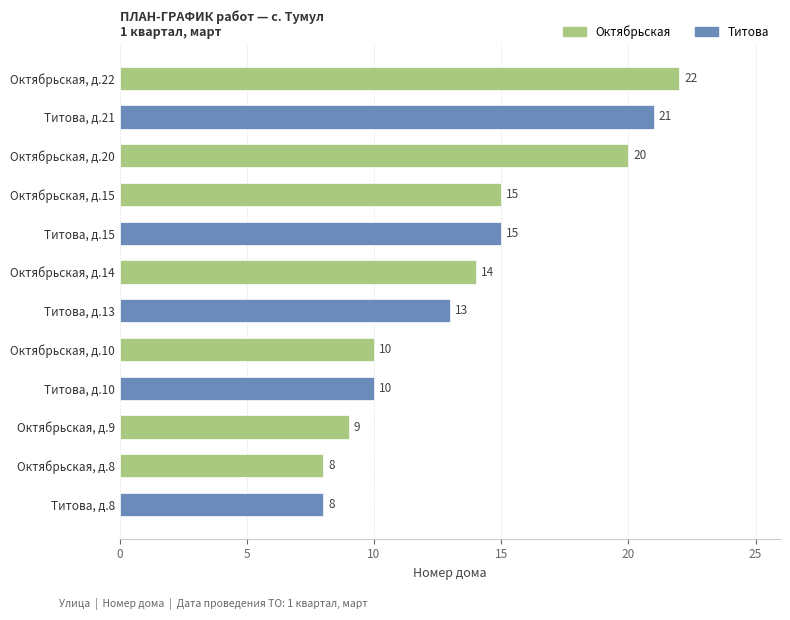

Read the value at Титова, д.13.

13